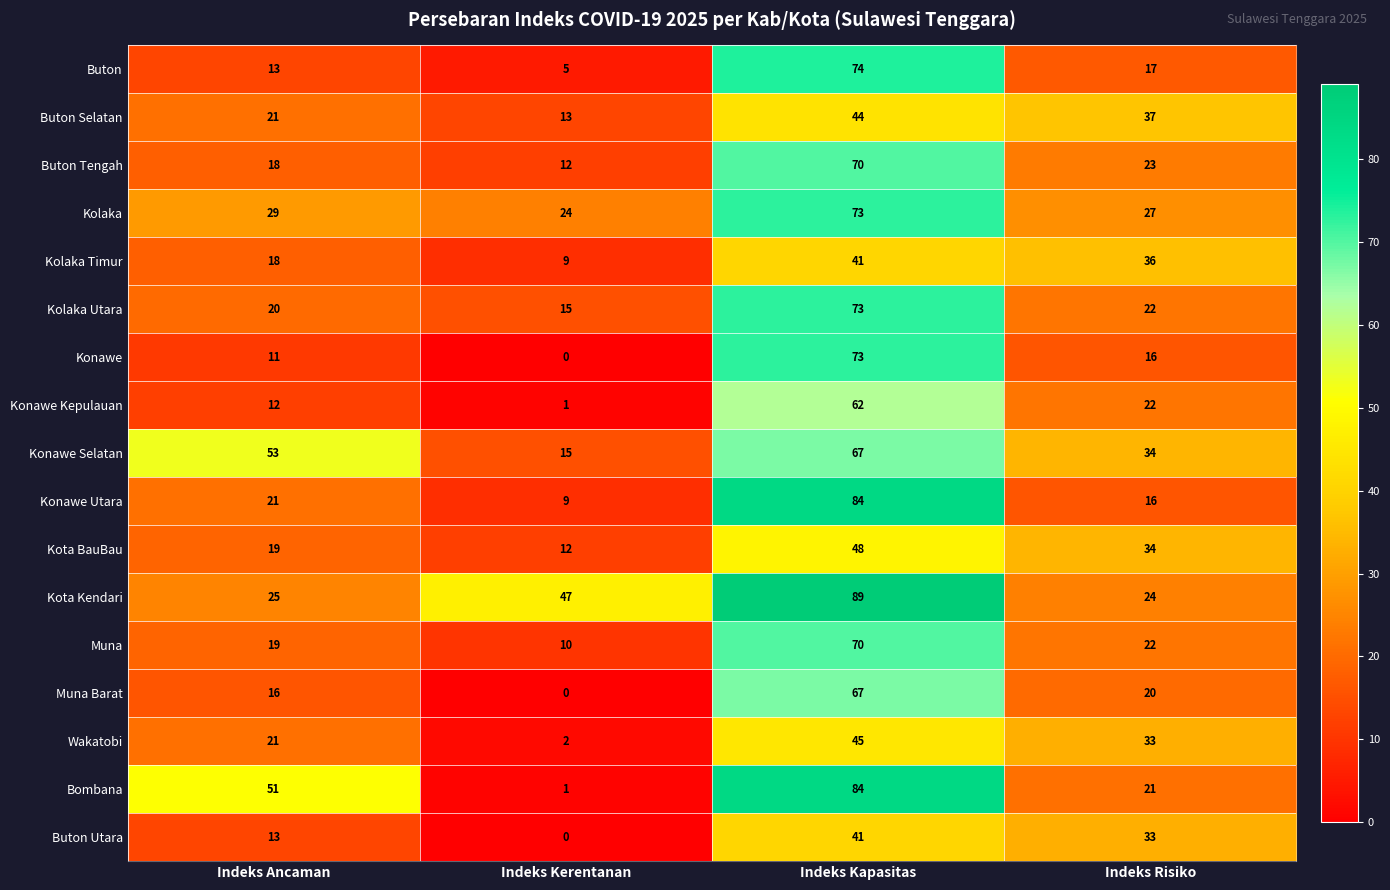

Which series has the widest spread of values?

Bombana